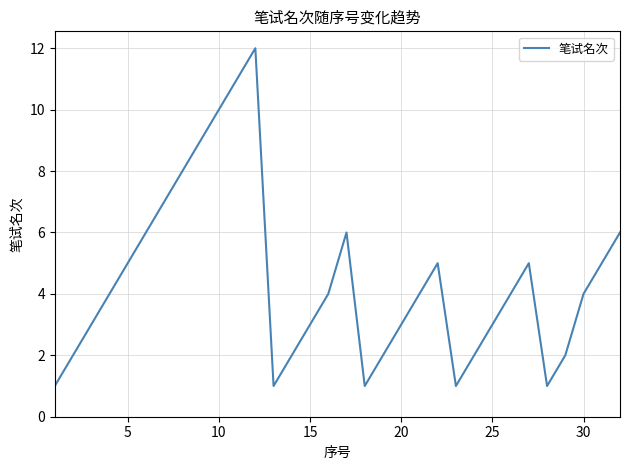

What is the difference between the maximum and minimum values?

11